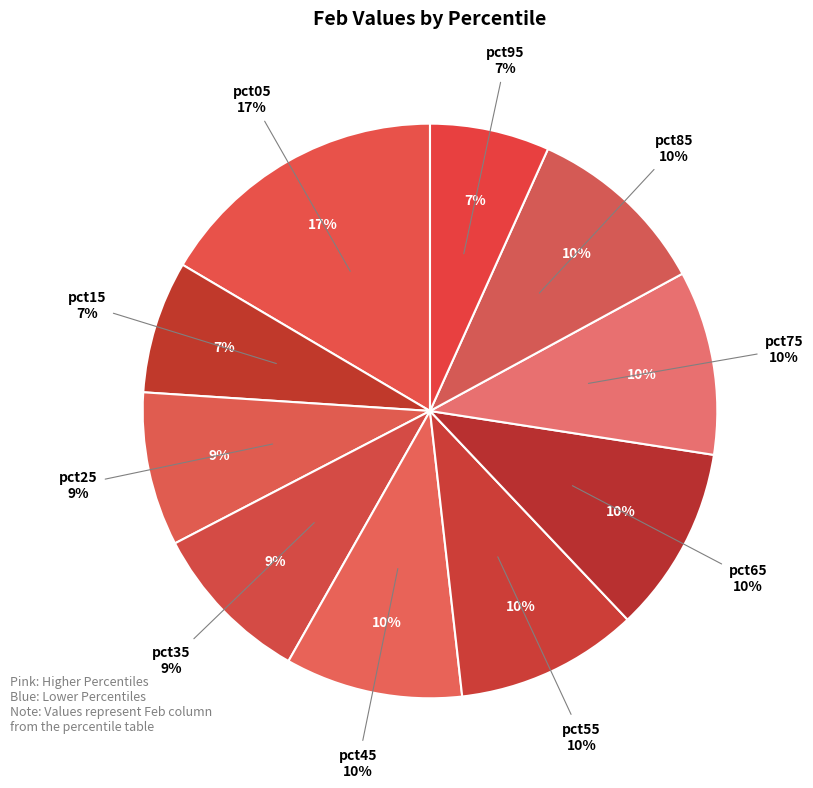

Does pct25 account for over 50% of the chart?

No